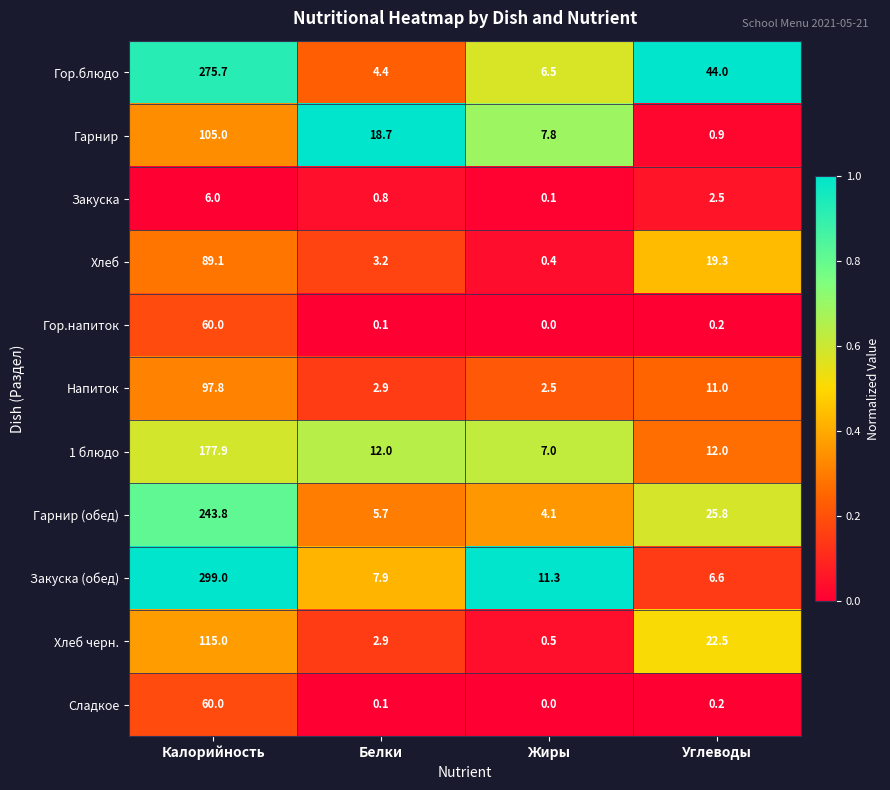

What is the sum of all Закуска values?

9.4